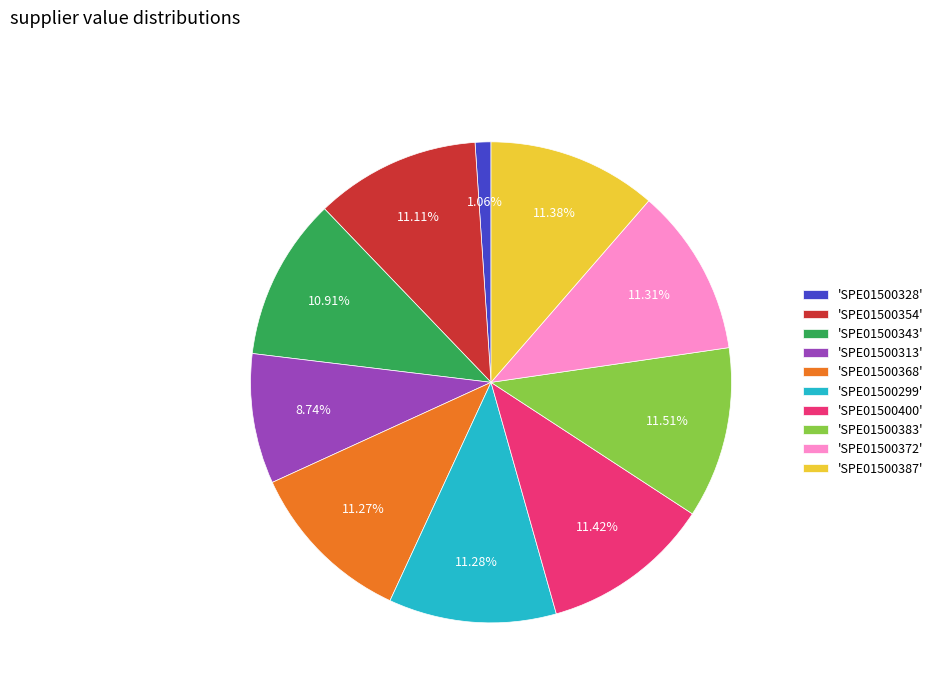

Does any single category account for the majority?

No